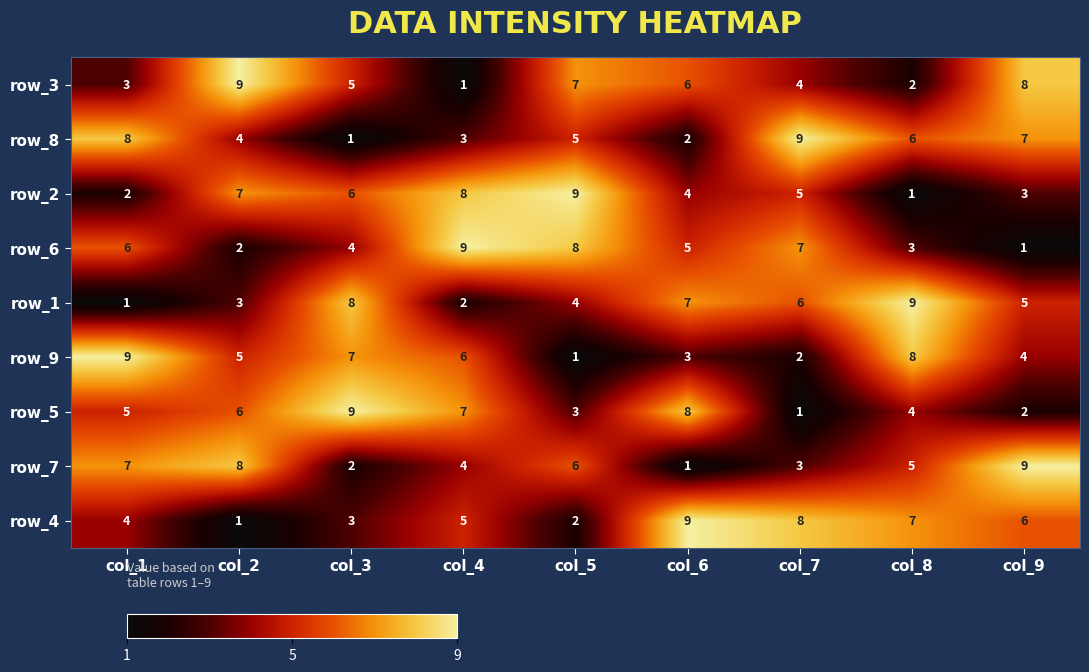

The value of row_7 at col_6 is 1. True or false?

True